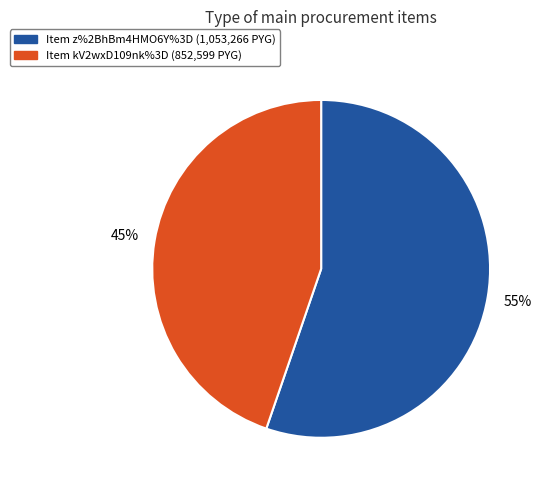

Which has a higher value, Item z%2BhBm4HMO6Y%3D (1,053,266 PYG) or Item kV2wxD109nk%3D (852,599 PYG)?

Item z%2BhBm4HMO6Y%3D (1,053,266 PYG)